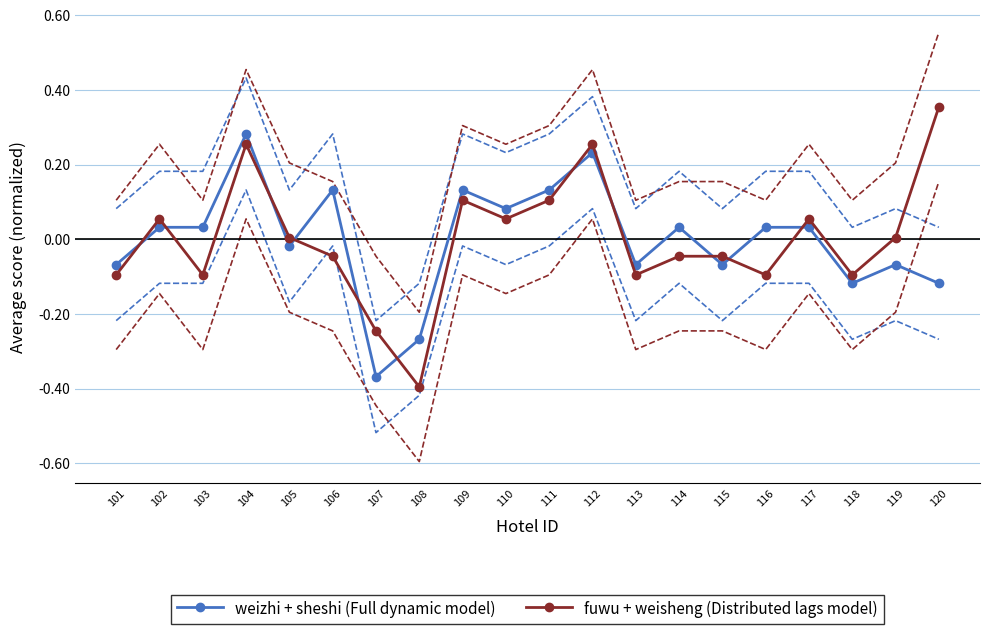

At 115, list the series in order from smallest to largest.

weizhi + sheshi (Full dynamic model), fuwu + weisheng (Distributed lags model)